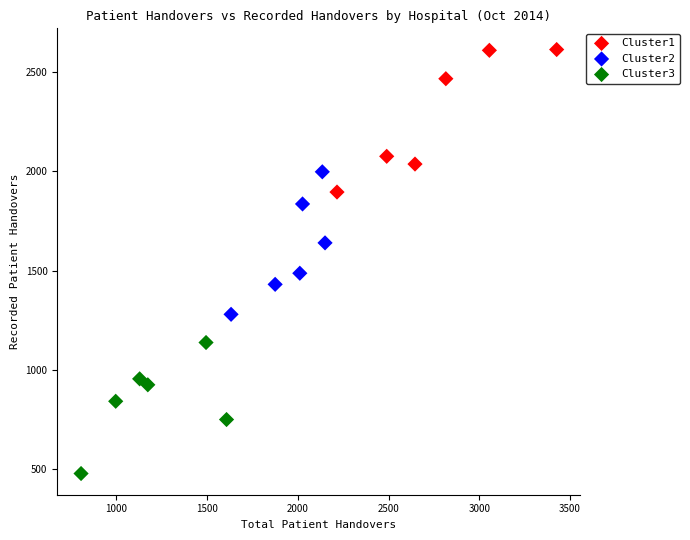

Which series contains the highest Y value?

Cluster1